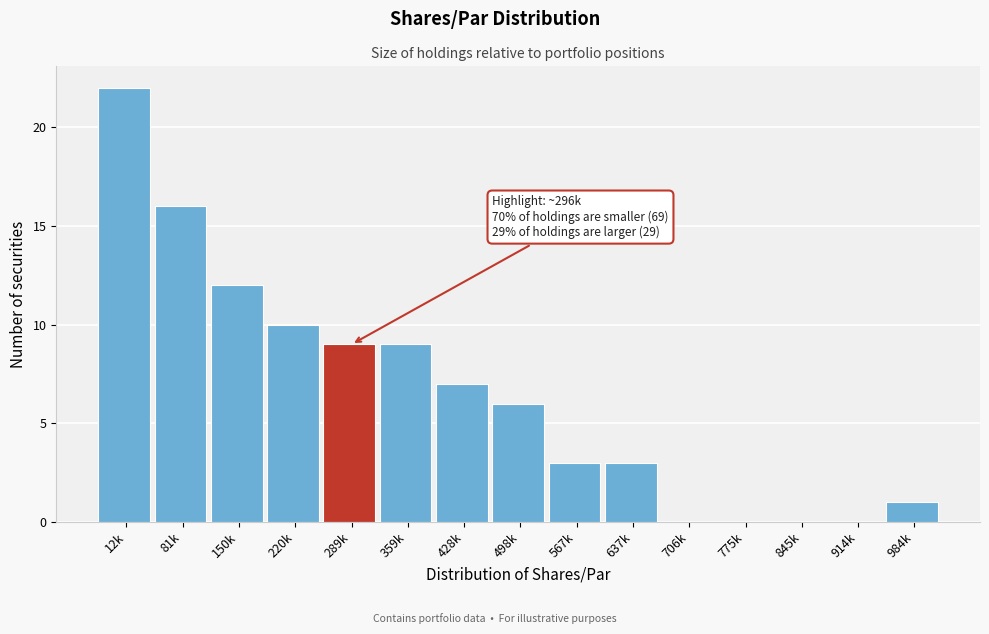

Reading right to left, extract all data points from this chart.

984k=1	914k=0	845k=0	775k=0	706k=0	637k=3	567k=3	498k=6	428k=7	359k=9	289k=9	220k=10	150k=12	81k=16	12k=22